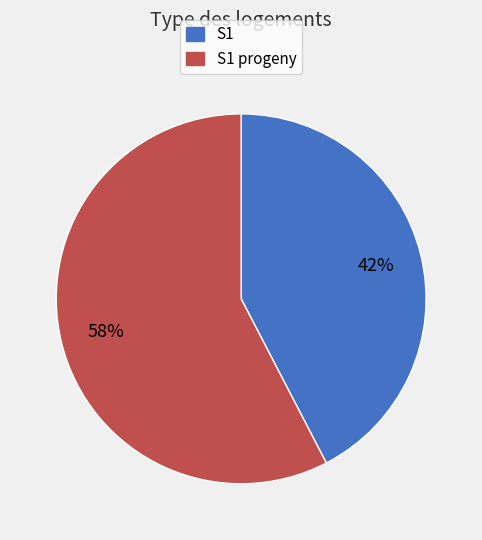

Is there any slice that represents more than half of the pie?

Yes